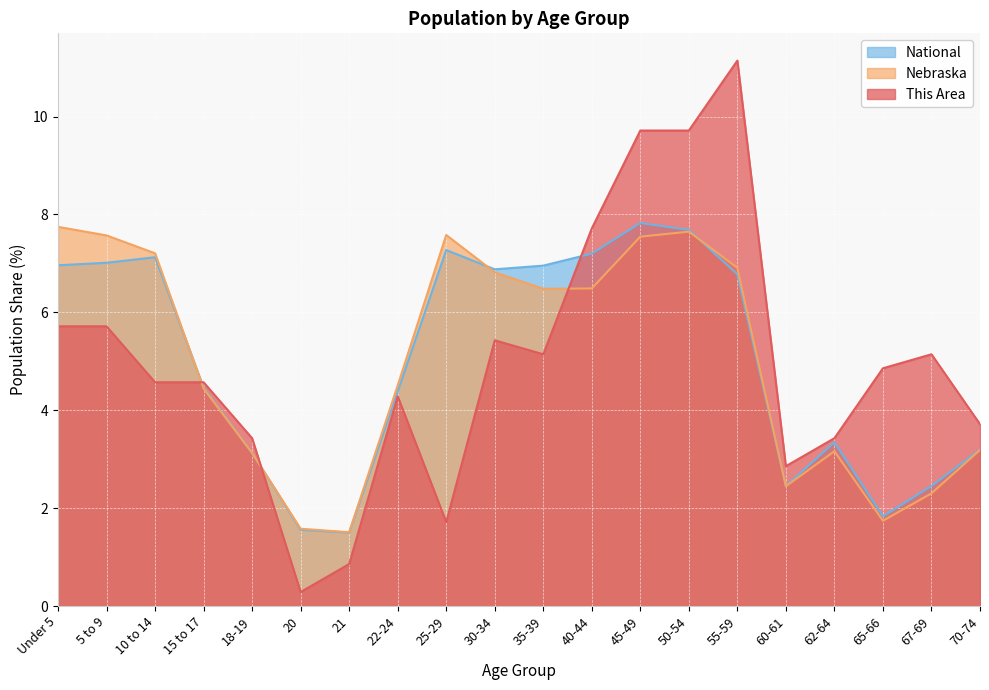

At which category does the chart reach its peak across all series?

55-59